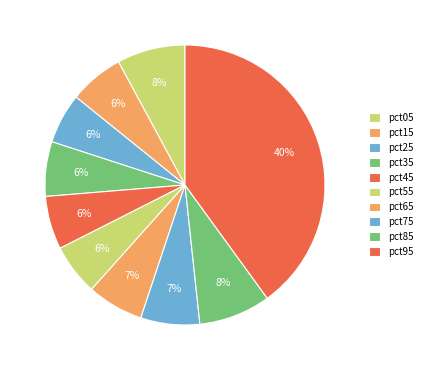

Combined, do pct95 and pct25 account for over 50%?

No